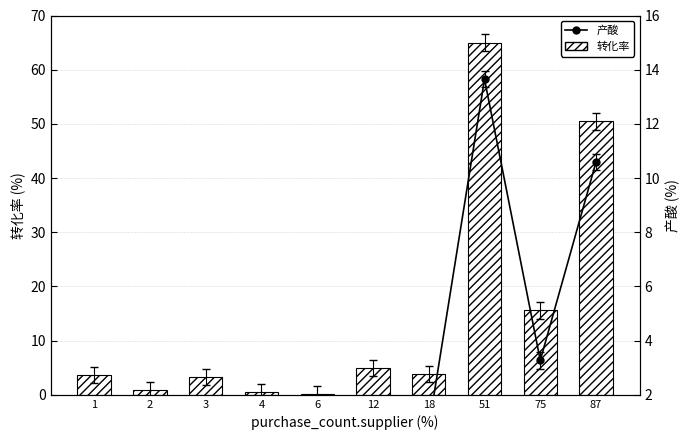

Which series has the largest total across all categories?

转化率